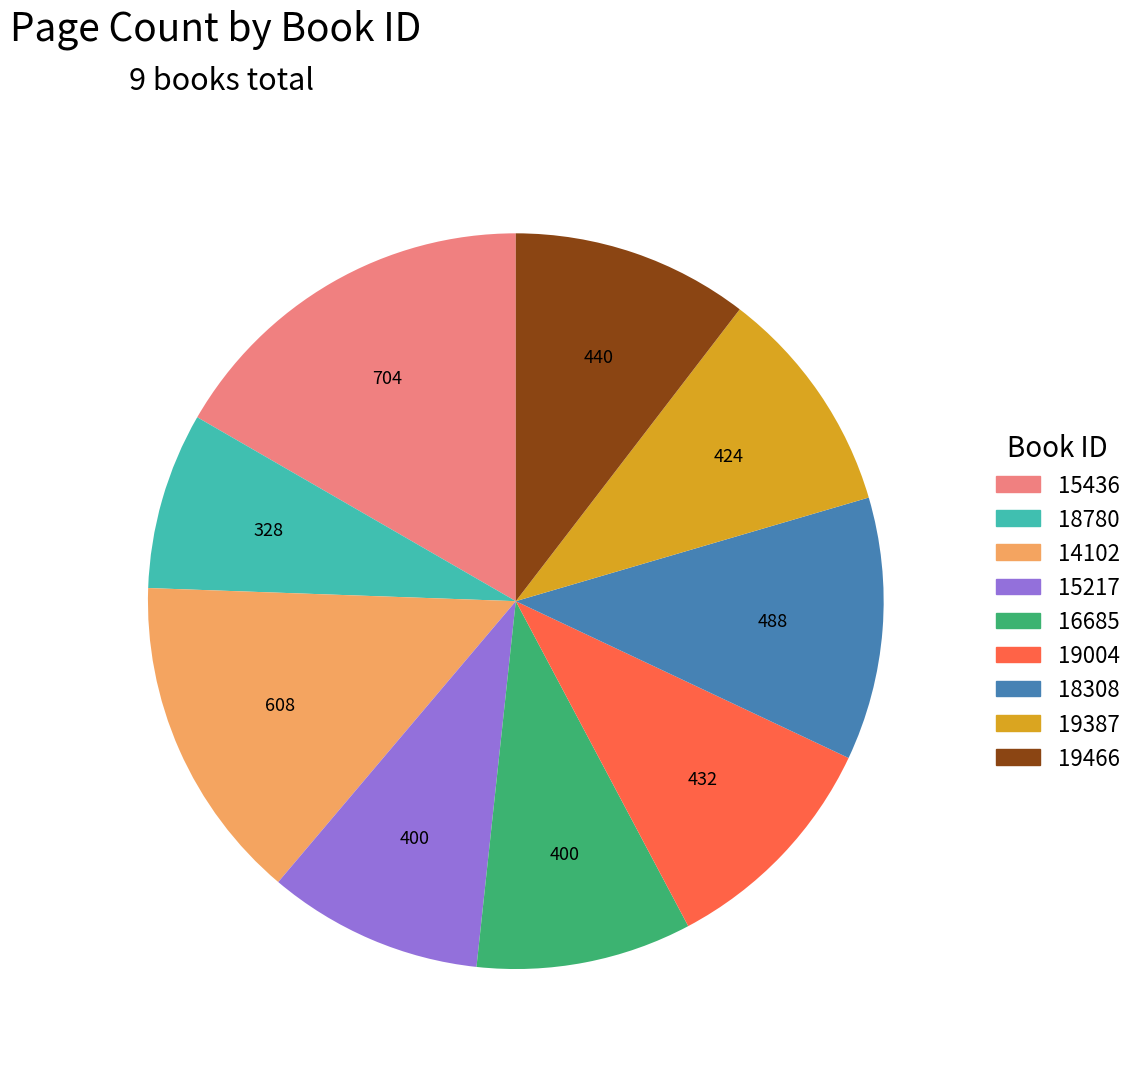

The 18308 slice represents 24% of the pie. True or false?

False